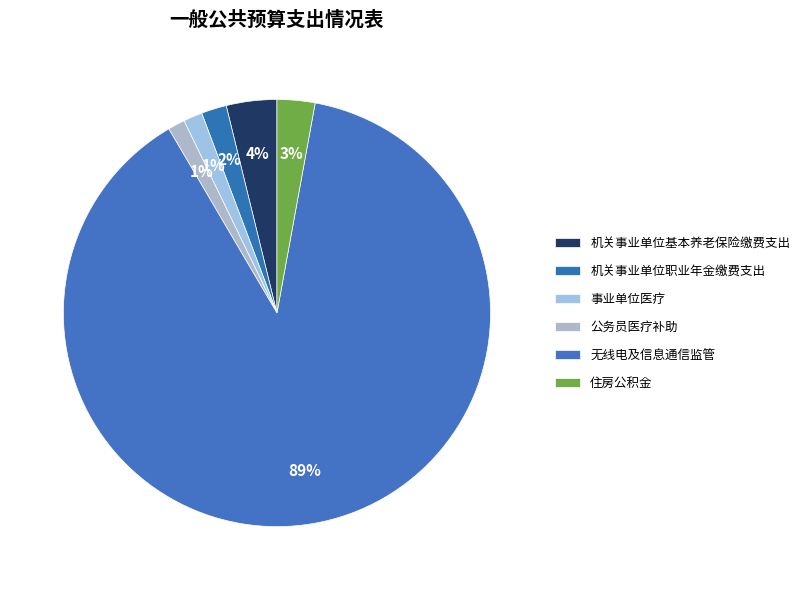

How many segments does this pie chart have?

6